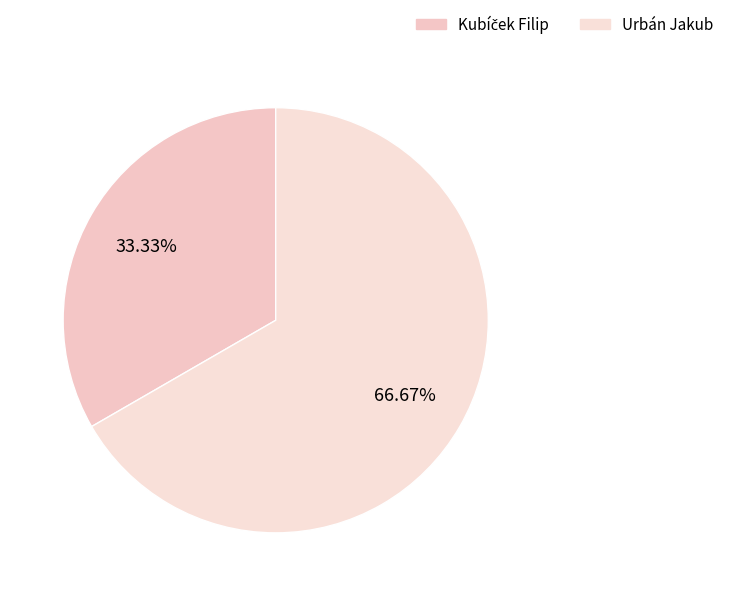

To the nearest percent, what portion does Urbán Jakub represent?

67%